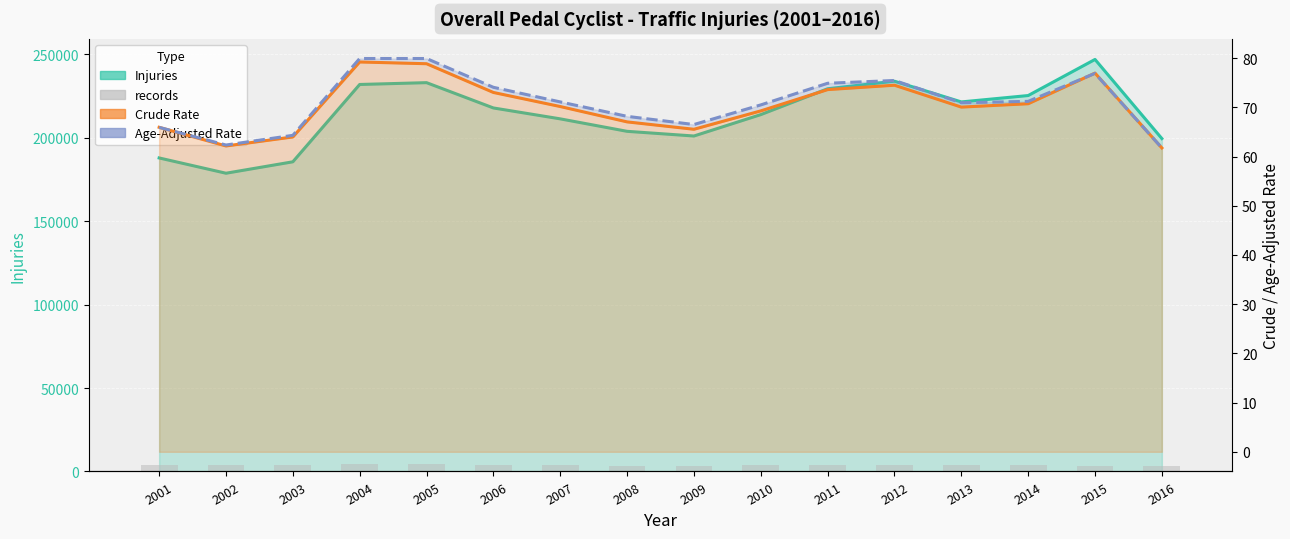

What is the value of the Age-Adjusted Rate bar at the 12th from the left?

75.5